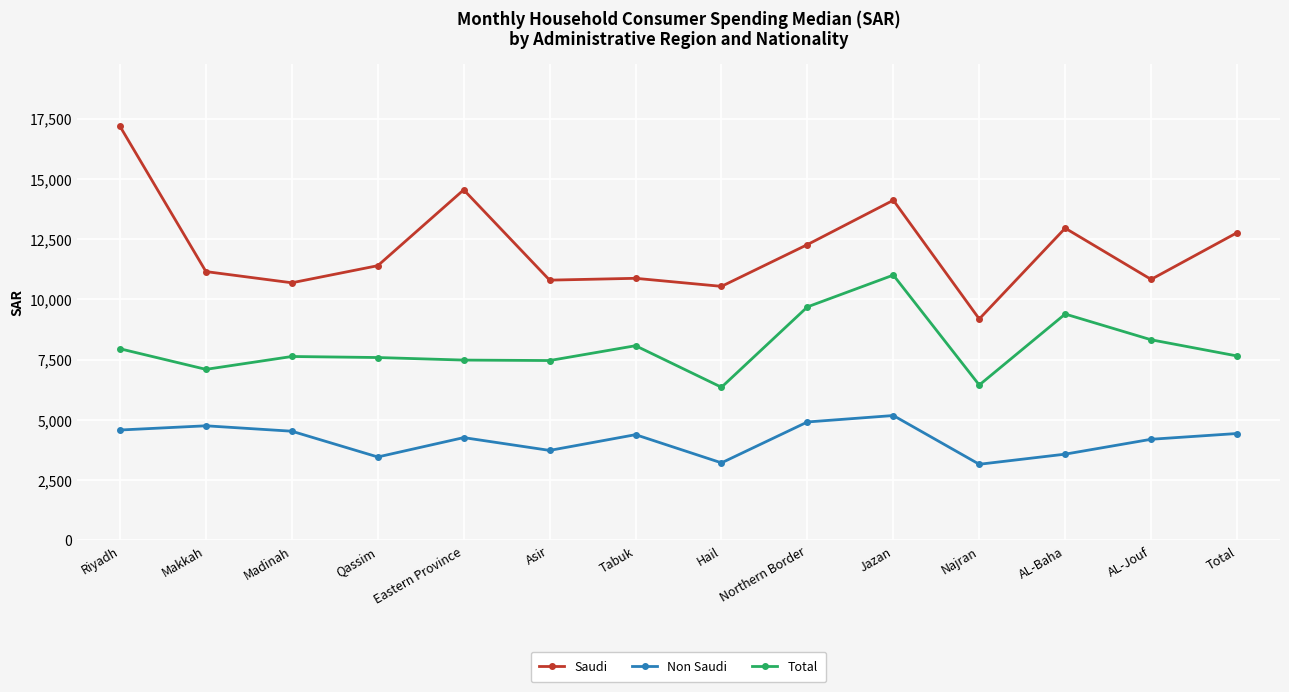

True or false: Total and Non Saudi intersect in this chart.

False